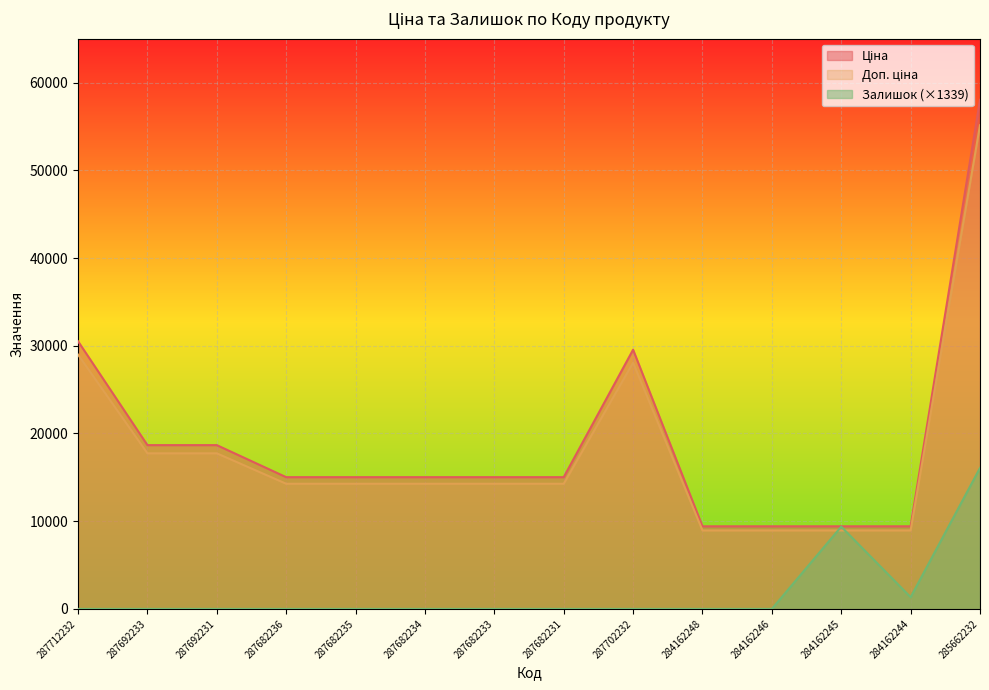

At how many categories does at least one series exceed 16151?

5